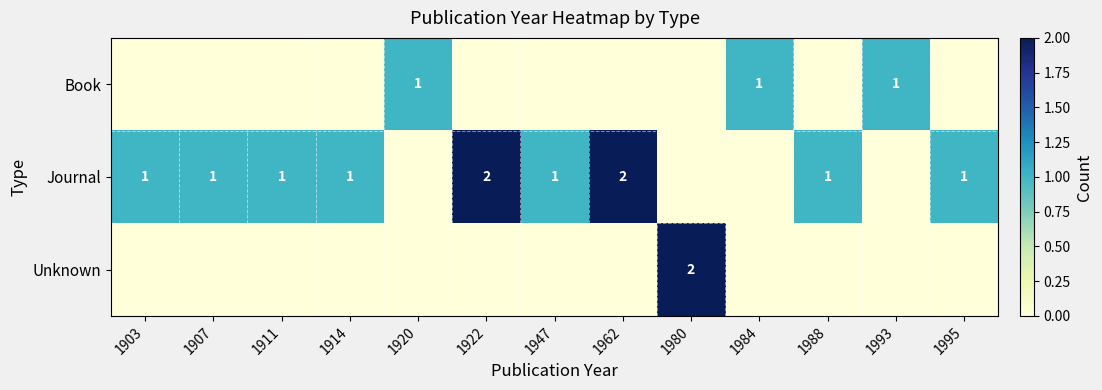

The Journal series shows 1 at 1947. True or false?

True